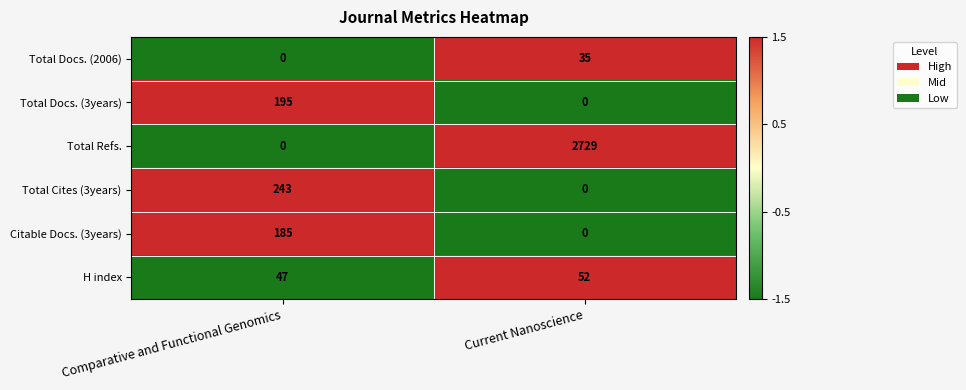

Count the number of data series in this chart.

6